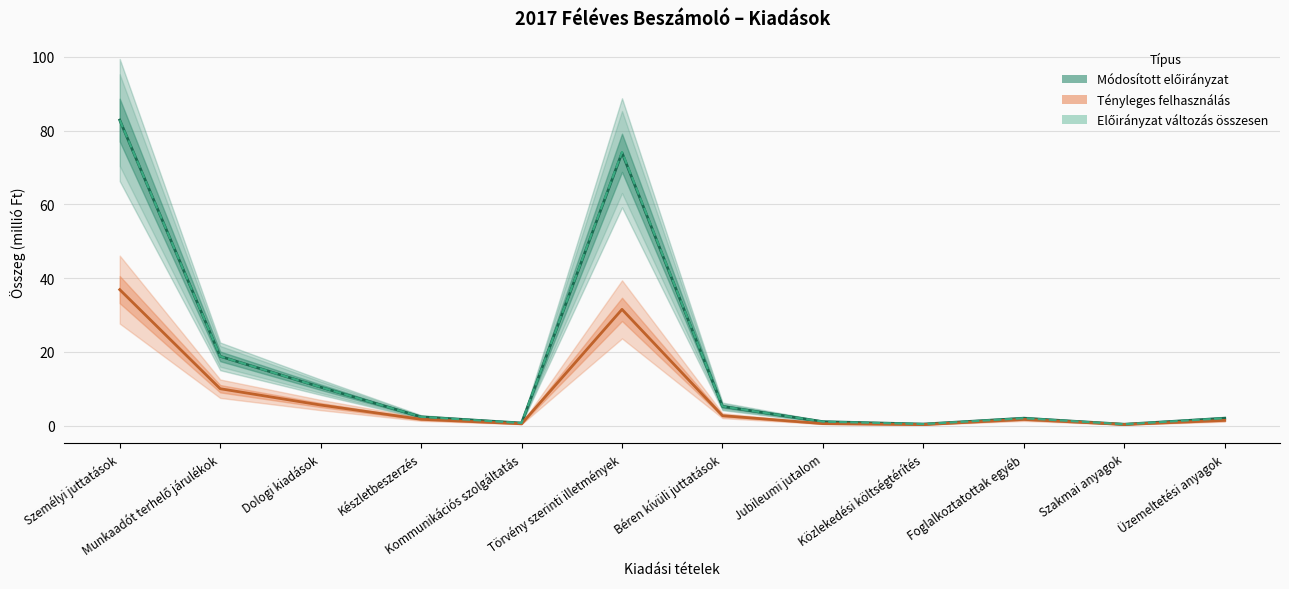

What is the total value across all series at Foglalkoztatottak egyéb?

5.6